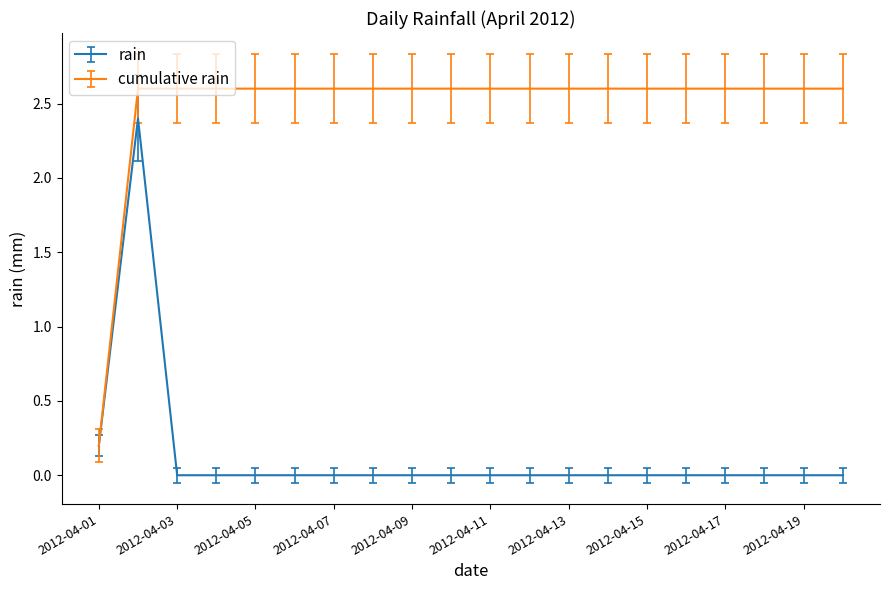

Rank the series by their average value, from lowest to highest.

rain, cumulative rain